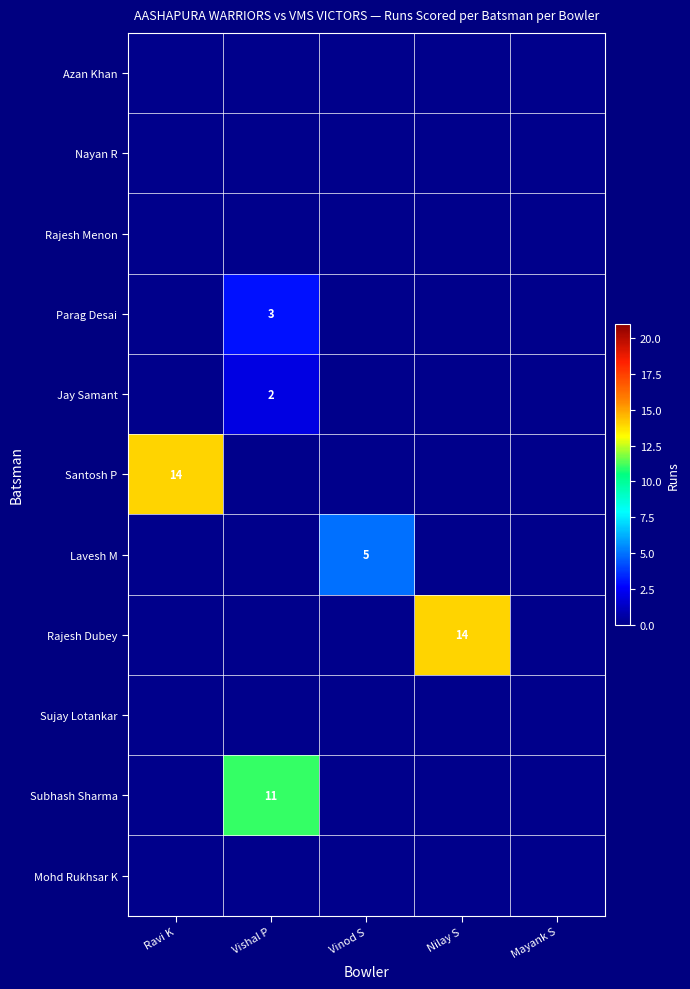

At how many categories does at least one series exceed 5?

3